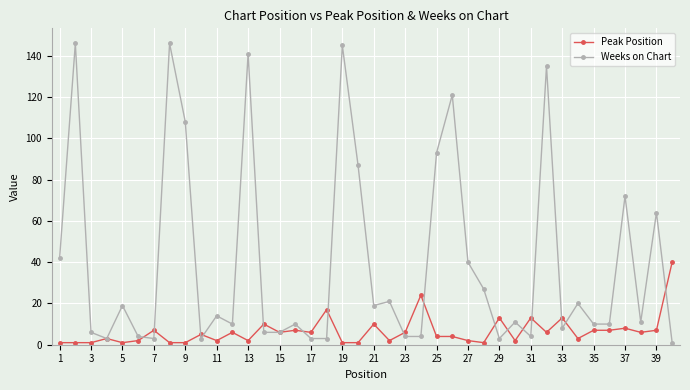

What is the minimum value shown in the chart?

1